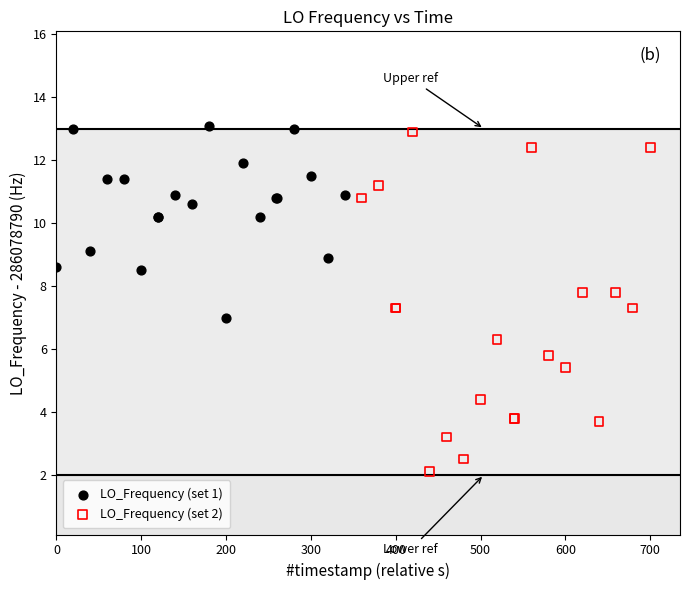

Which series has the largest Y range (max minus min)?

LO_Frequency (set 2)